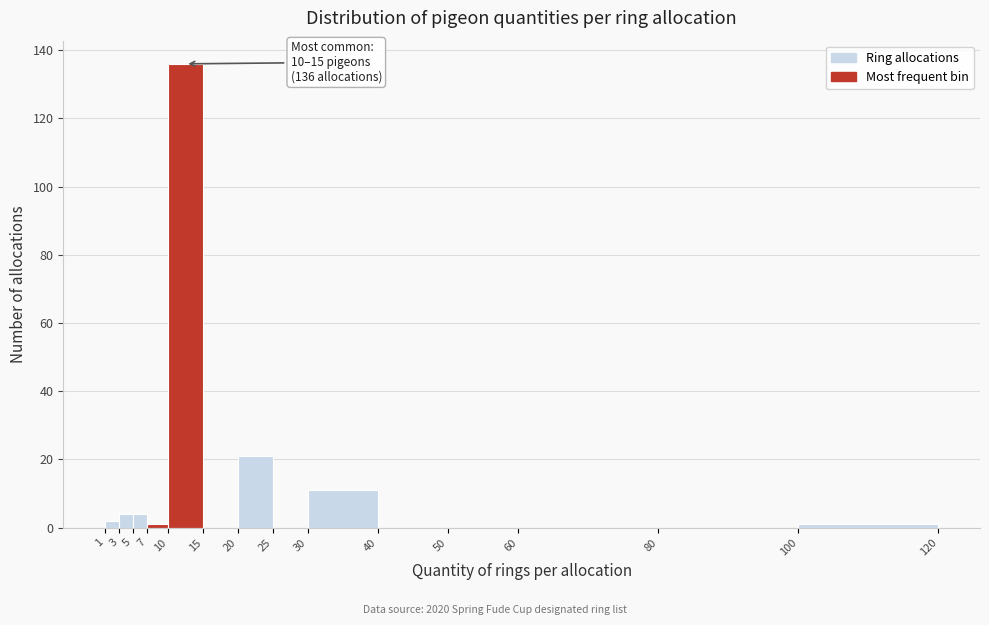

Which range on the x-axis has the tallest bar?

10 to 15